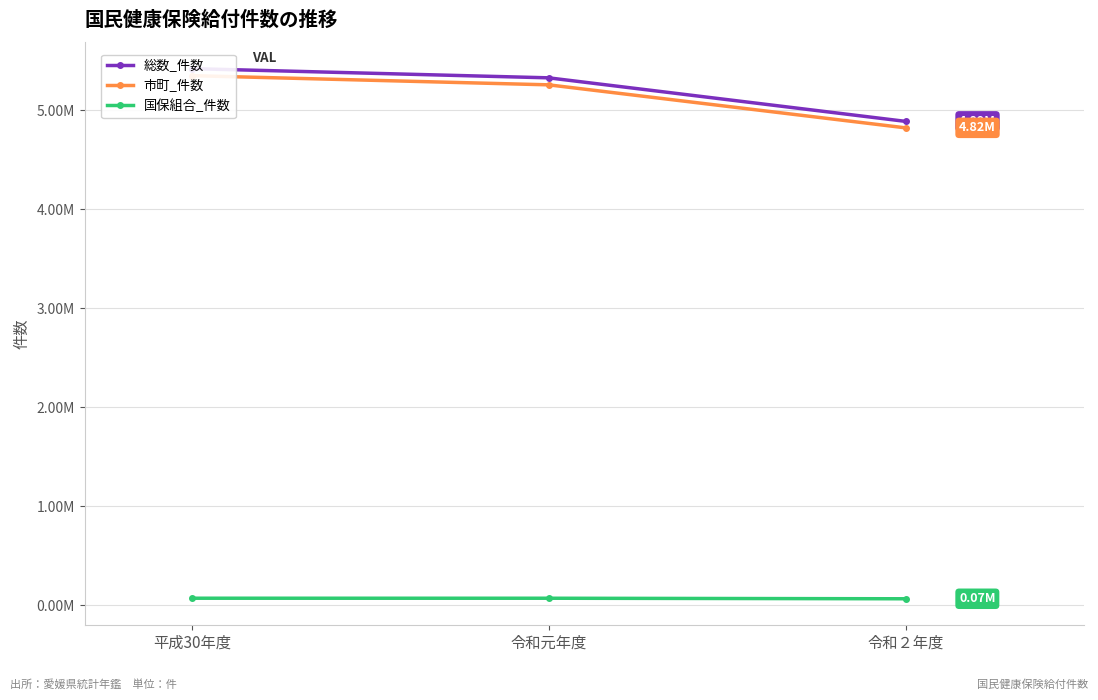

Reading right to left, list all the values displayed in this chart.

総数_件数: 4888568	5328469	5421458
市町_件数: 4823167	5257688	5350531
国保組合_件数: 65401	70781	70927